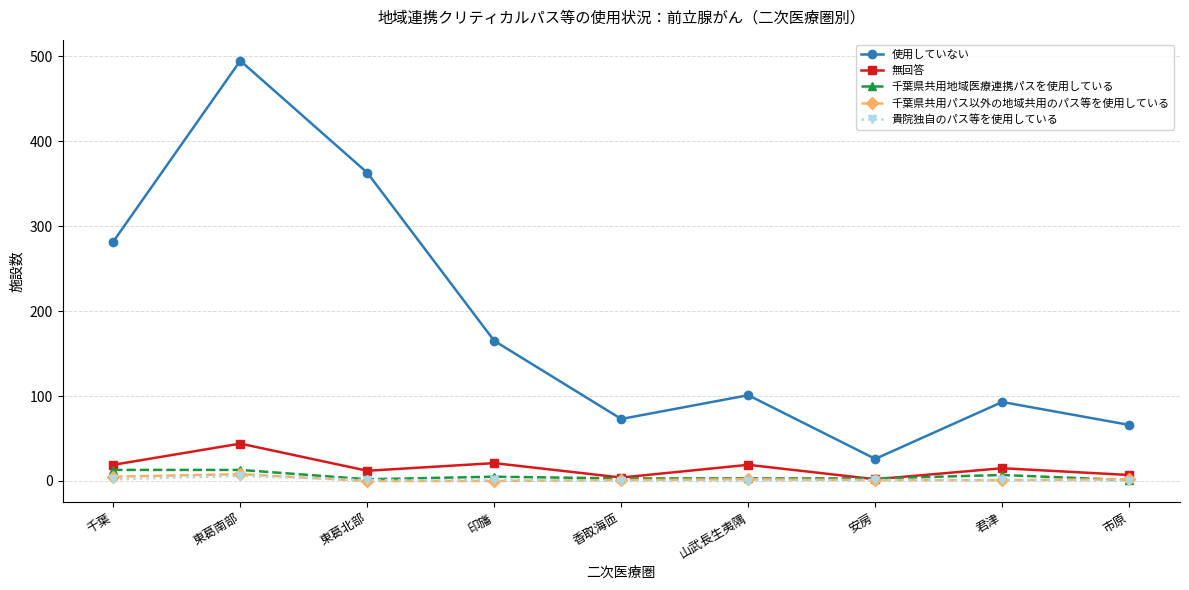

What is the highest value of the 千葉県共用パス以外の地域共用のパス等を使用している series?

8